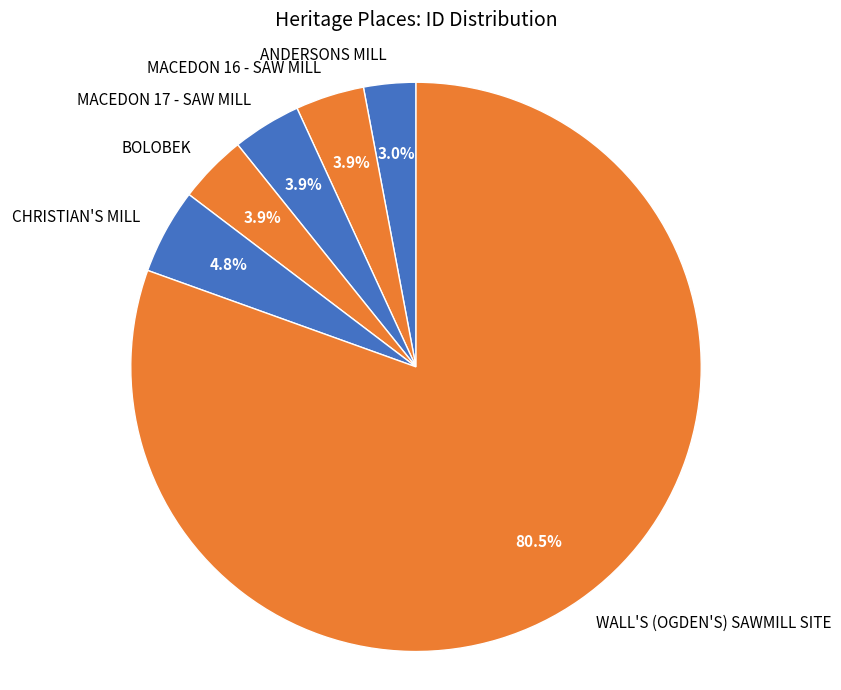

To the nearest percent, what is the difference between the largest and smallest slice percentages?

78%